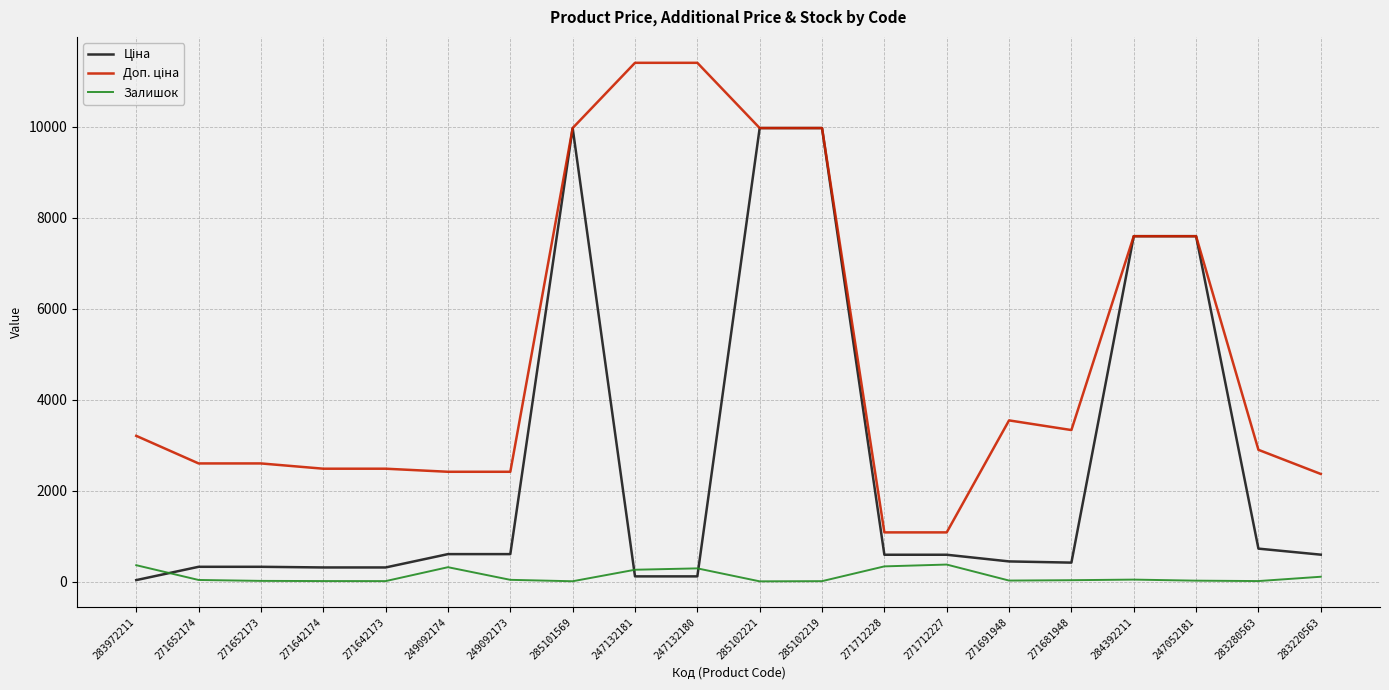

The Залишок series shows 360.0 at 283972211. True or false?

True